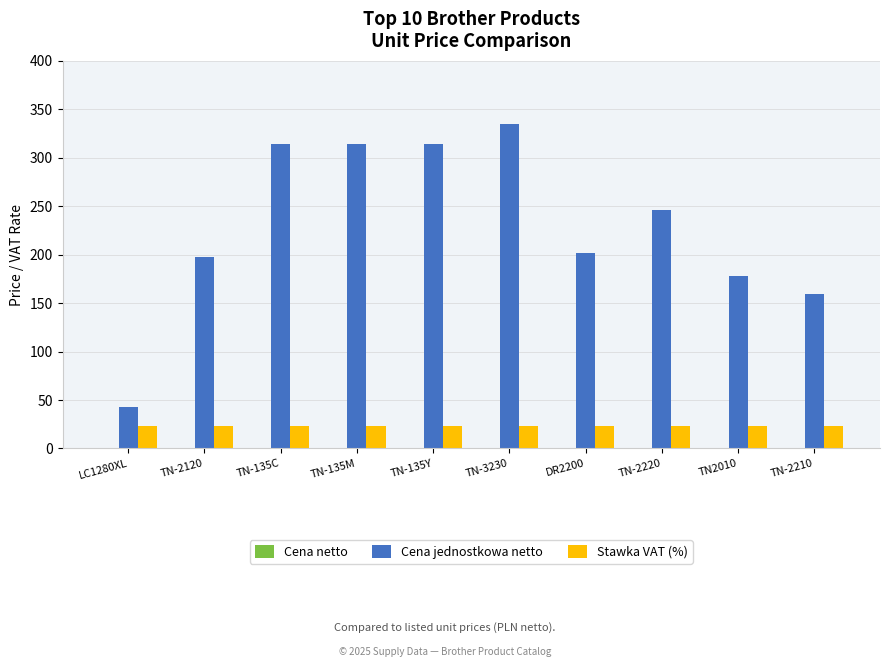

Which label corresponds to the largest value in the chart?

TN-3230